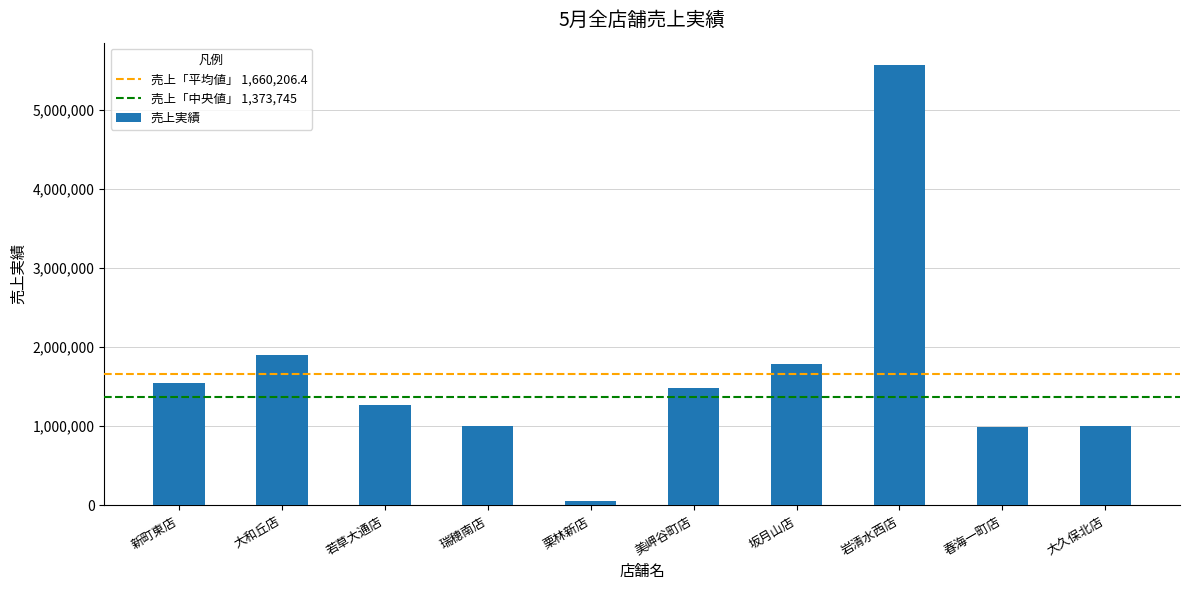

At which category does the chart reach its minimum across all series?

栗林新店